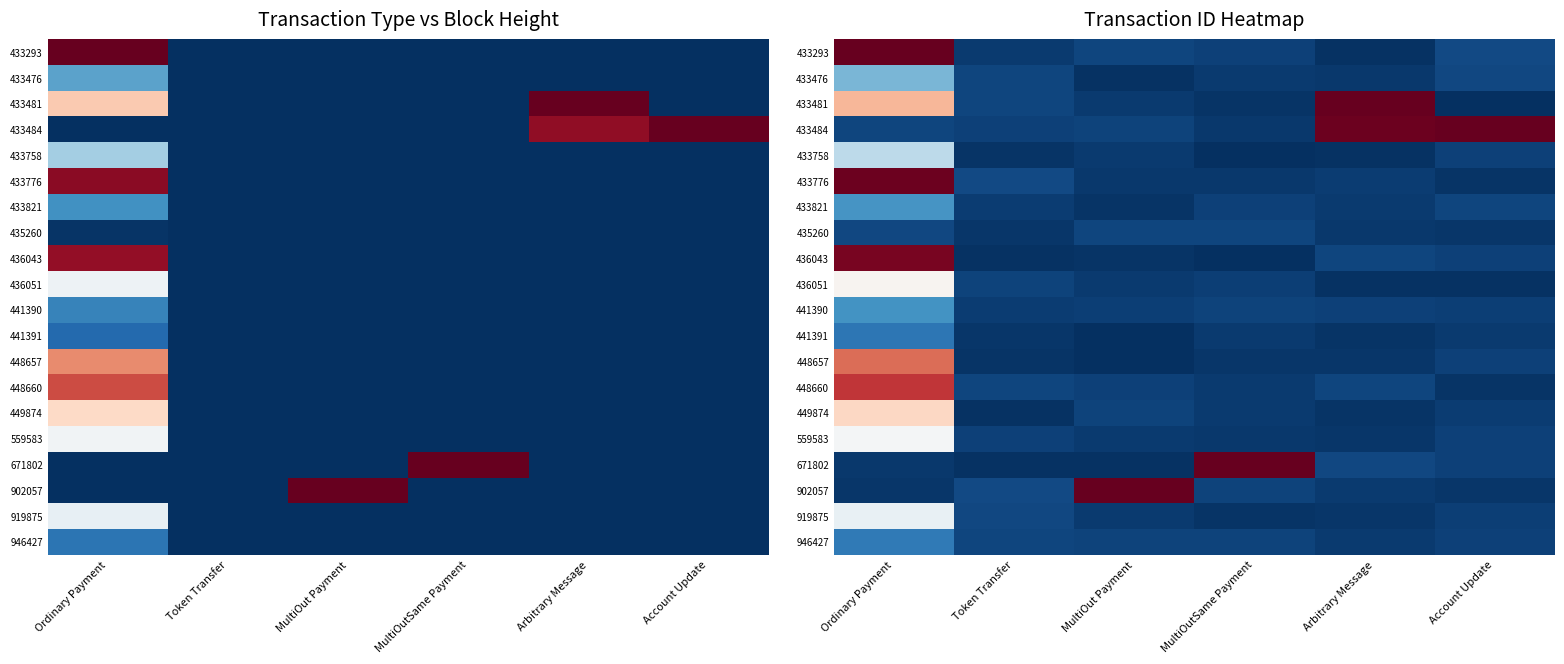

Is it true that 433821 equals 0.0 at Arbitrary Message?

False